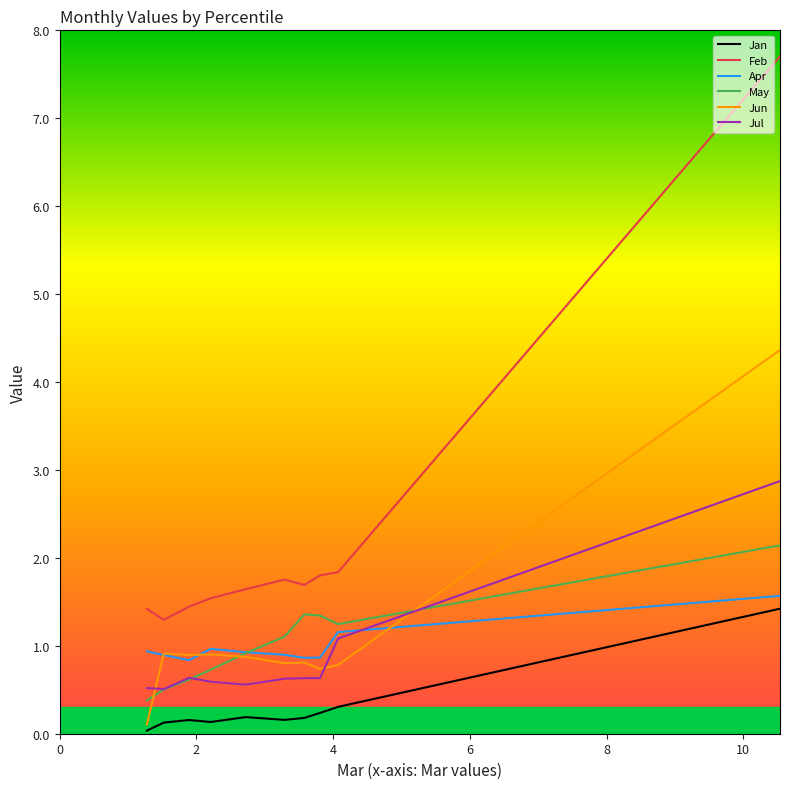

True or false: Jun and Feb intersect in this chart.

False